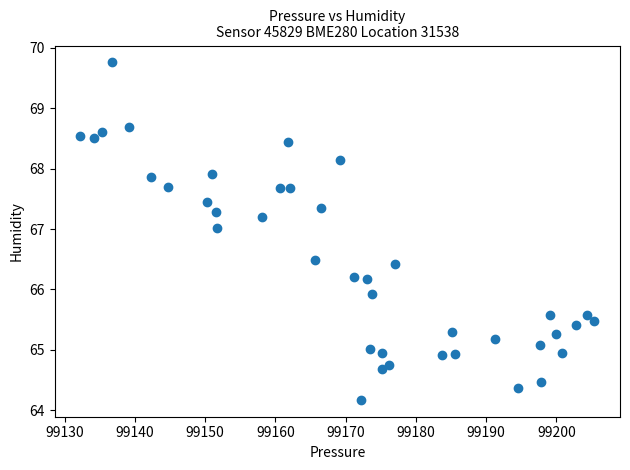

What Y value in the scatter plot is closest to 66?

65.9